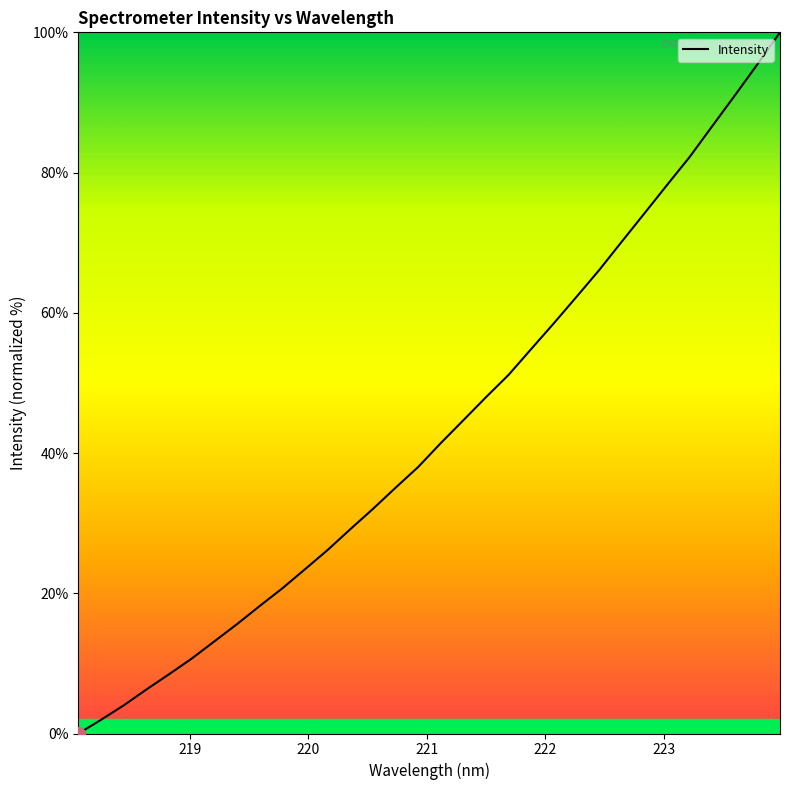

Does the chart display data point markers on the line(s)?

No